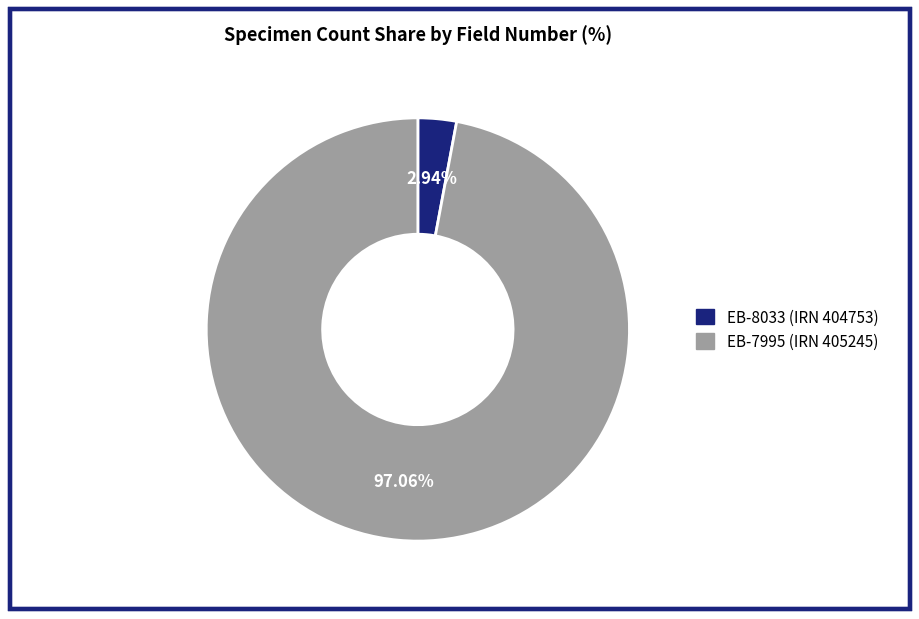

To the nearest percent, what is the combined percentage of EB-8033 (IRN 404753) and EB-7995 (IRN 405245)?

100%